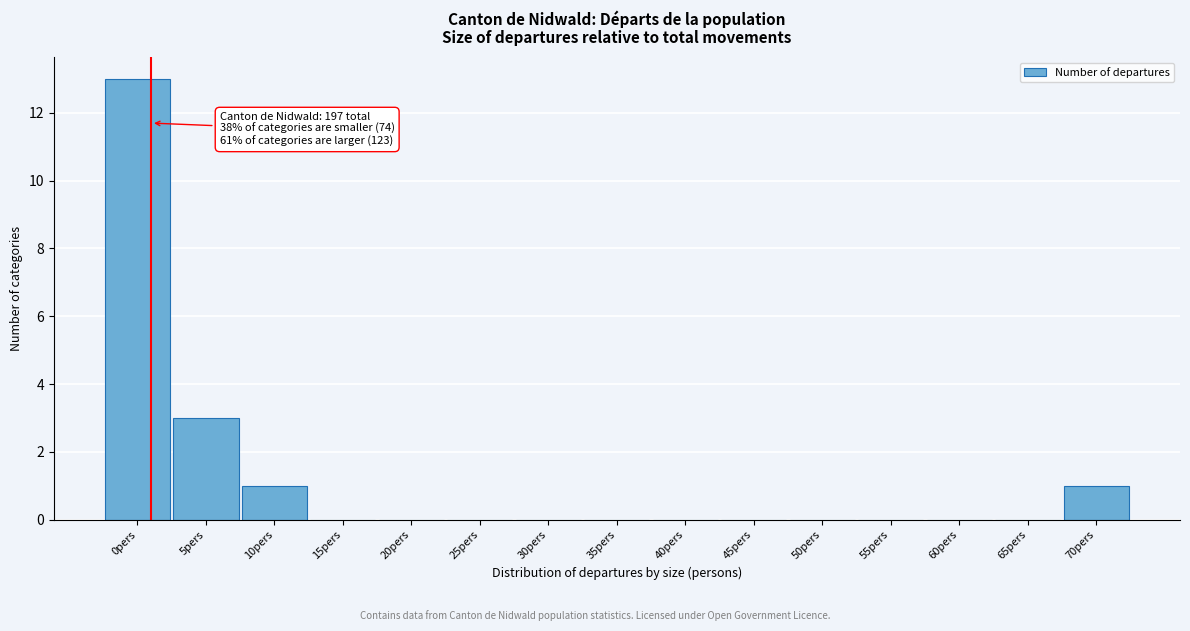

Reading left to right, extract all data points from this chart.

0pers=13	5pers=3	10pers=1	15pers=0	20pers=0	25pers=0	30pers=0	35pers=0	40pers=0	45pers=0	50pers=0	55pers=0	60pers=0	65pers=0	70pers=1